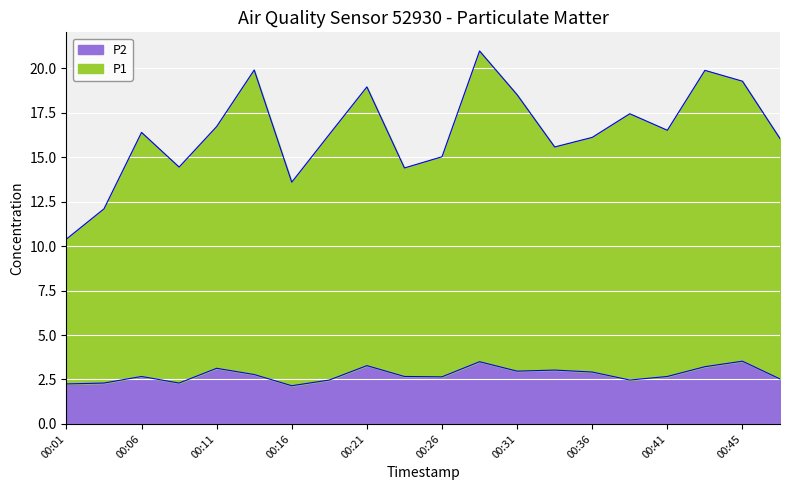

Reading left to right, list all the values displayed in this chart.

P1: 00:01=10.4	00:04=12.1	00:06=16.4	00:09=14.4	00:11=16.7	00:14=19.9	00:16=13.6	00:19=16.3	00:21=19.0	00:23=14.4	00:26=15.0	00:28=21.0	00:31=18.5	00:33=15.6	00:36=16.1	00:38=17.4	00:41=16.5	00:43=19.9	00:45=19.3	00:48=16.1
P2: 00:01=2.2	00:04=2.3	00:06=2.7	00:09=2.3	00:11=3.1	00:14=2.8	00:16=2.1	00:19=2.5	00:21=3.3	00:23=2.7	00:26=2.6	00:28=3.5	00:31=3.0	00:33=3.0	00:36=2.9	00:38=2.5	00:41=2.7	00:43=3.2	00:45=3.5	00:48=2.5